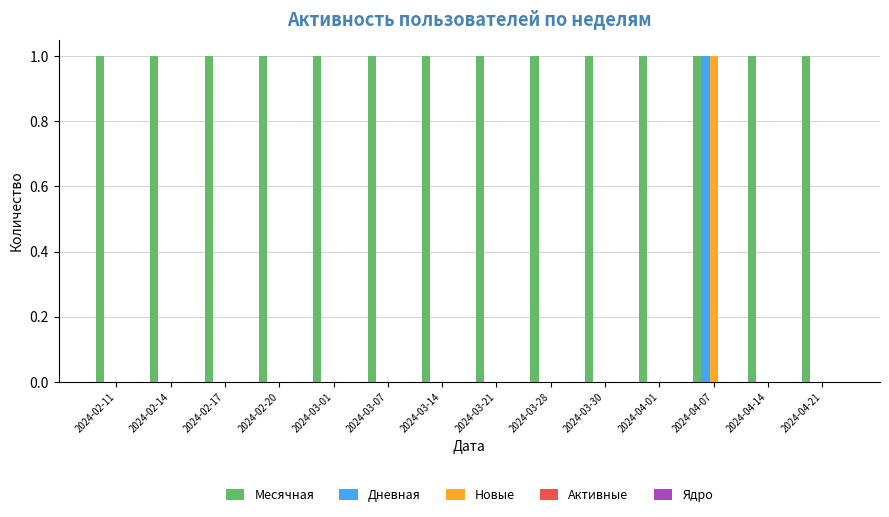

At which category is the sum across all series the highest?

2024-04-07